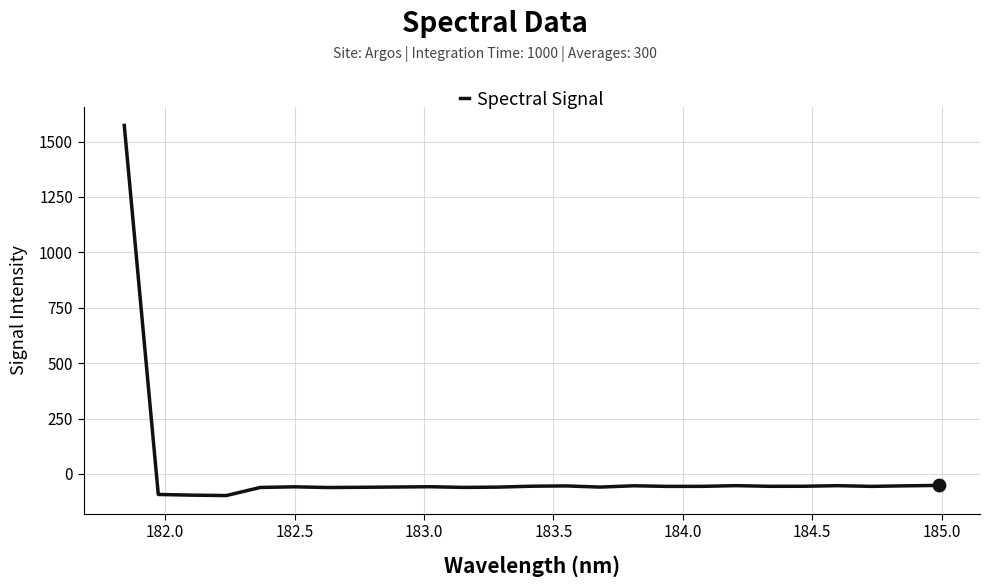

What is the minimum value shown in the chart?

-97.6